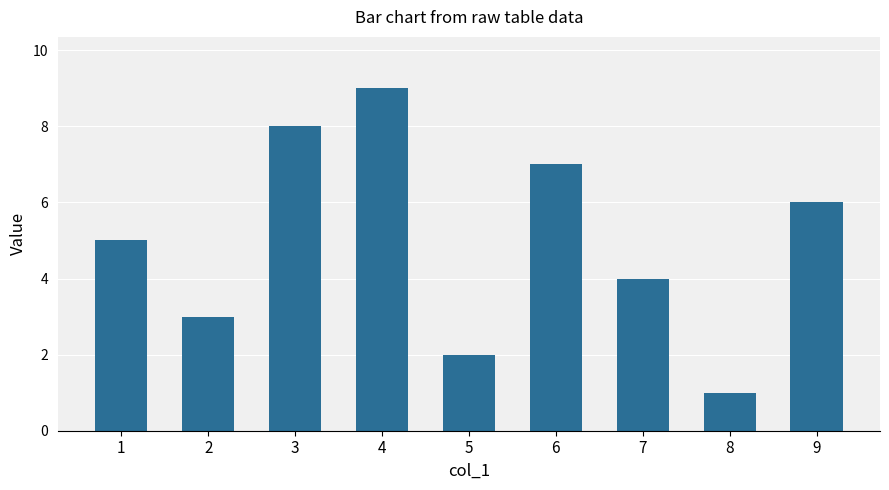

Rank the categories by value from lowest to highest.

8, 5, 2, 7, 1, 9, 6, 3, 4